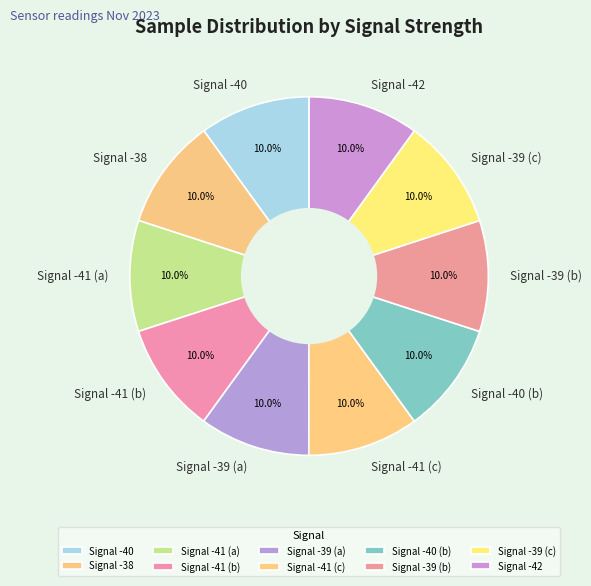

How much of the chart is everything except Signal -39 (a)?

90.0%